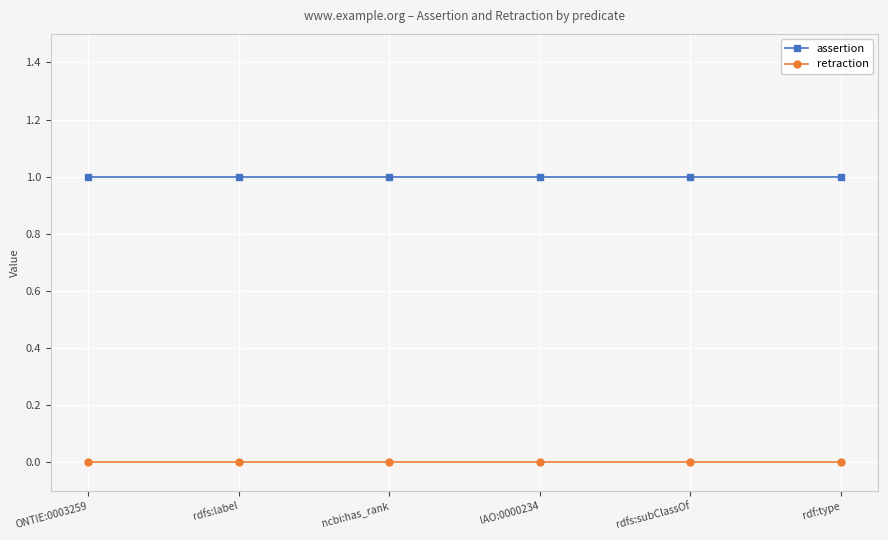

True or false: assertion and retraction cross at least once.

False